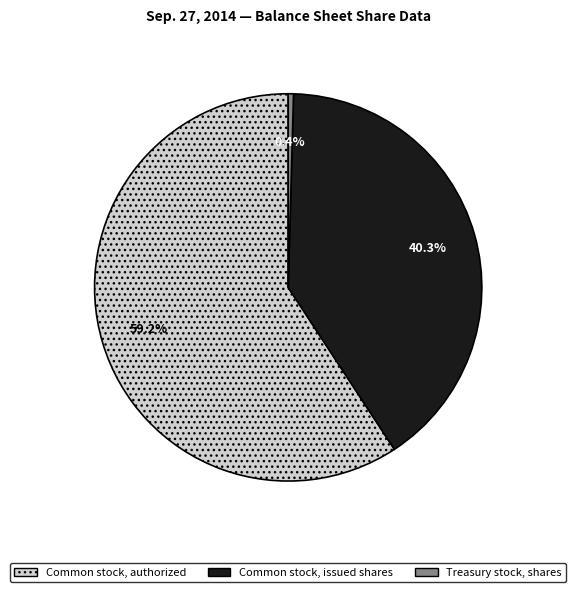

To the nearest percent, what is the difference between the Treasury stock, shares and Common stock, authorized slice percentages?

59%